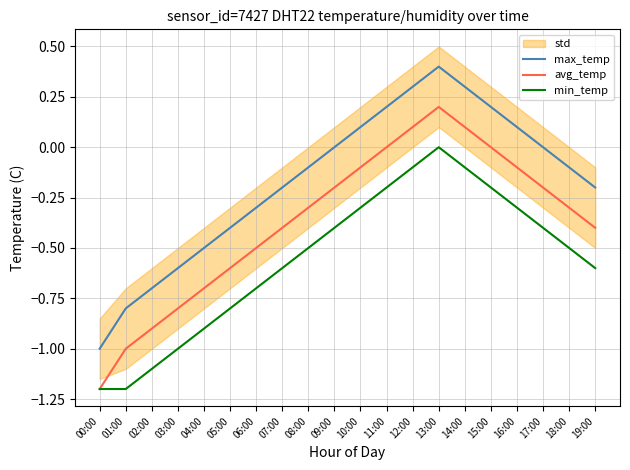

Which series has the widest spread of values?

max_temp